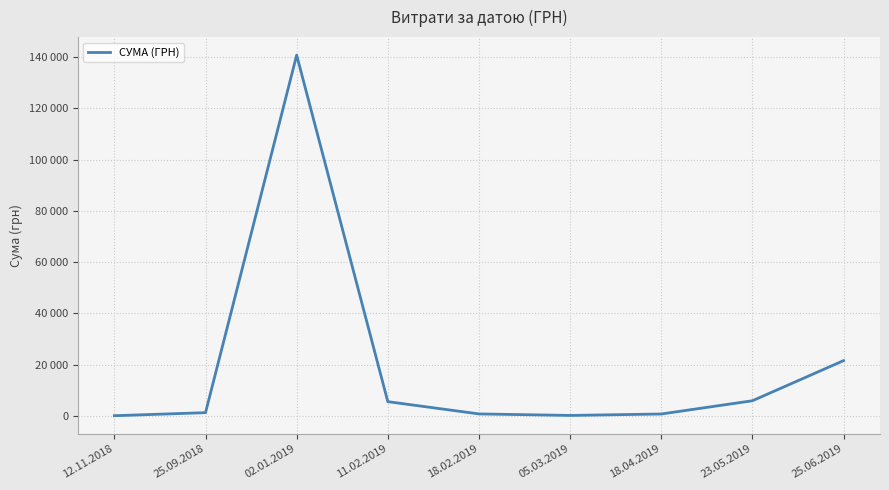

Is this an area chart (filled region under the line)?

No